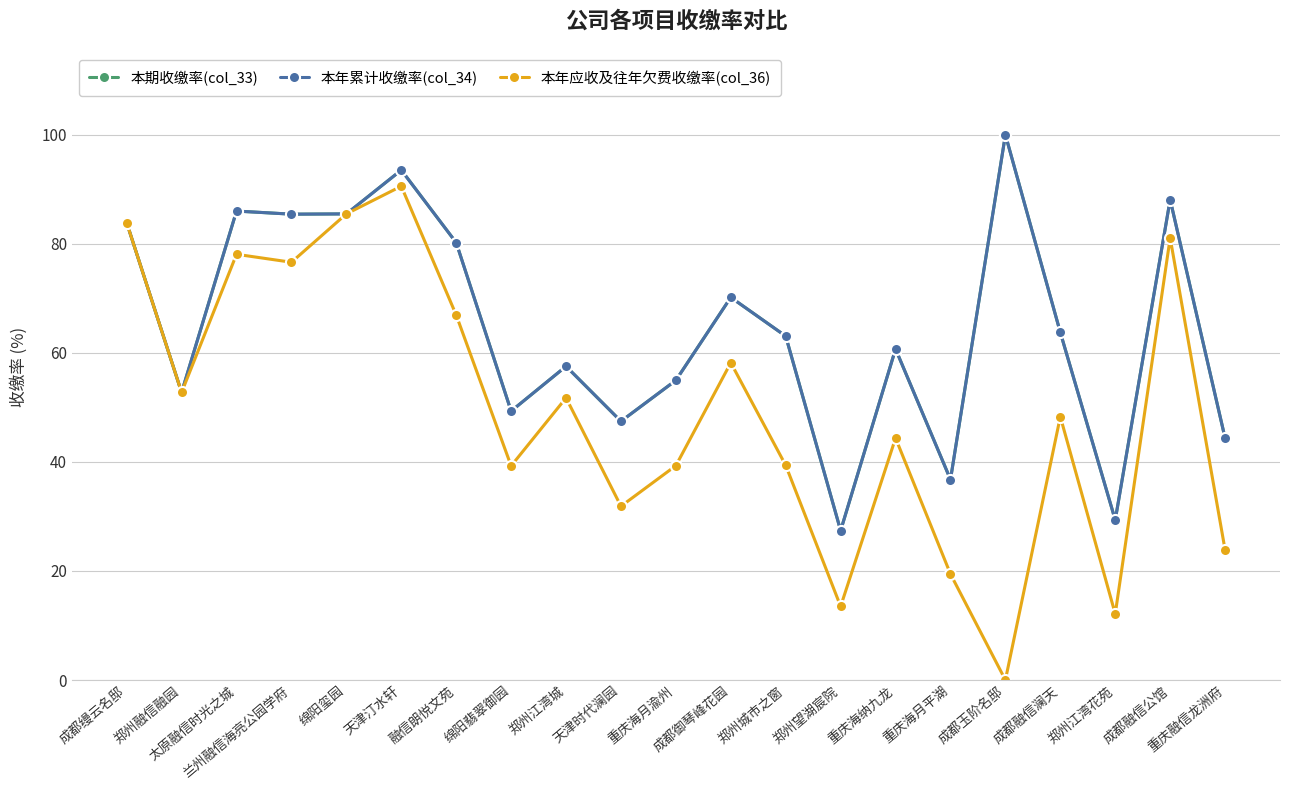

Rank the series at 郑州城市之窗 from lowest to highest value.

本年应收及往年欠费收缴率(col_36), 本期收缴率(col_33), 本年累计收缴率(col_34)